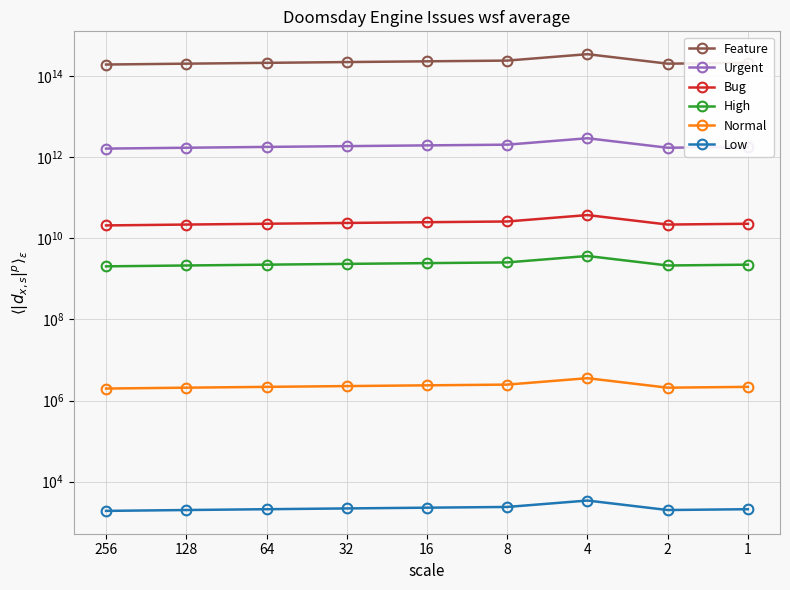

Which category has the highest value in the Urgent series?

4